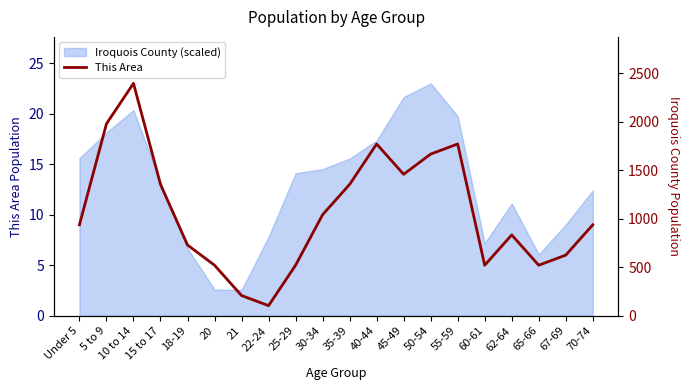

What are all the series names shown in the legend?

This Area, Iroquois County